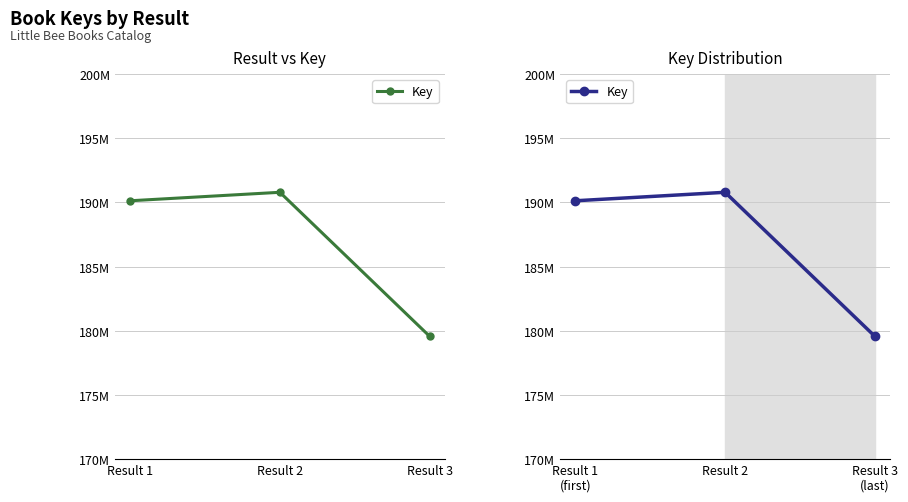

At which category does the chart reach its peak across all series?

Result 2